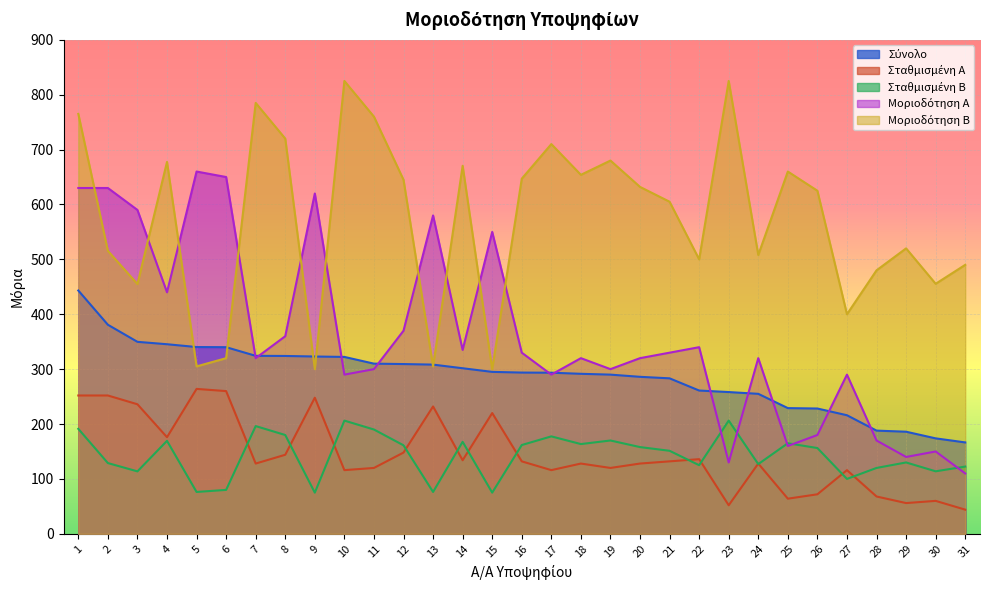

How many lines are shown in the chart?

5